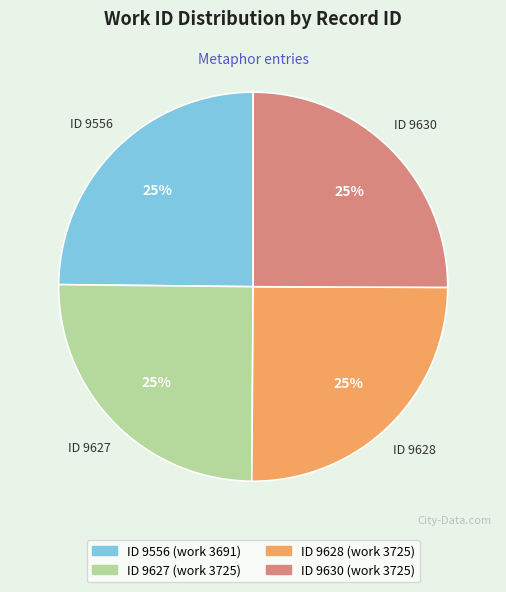

Is there a majority slice in this chart?

No